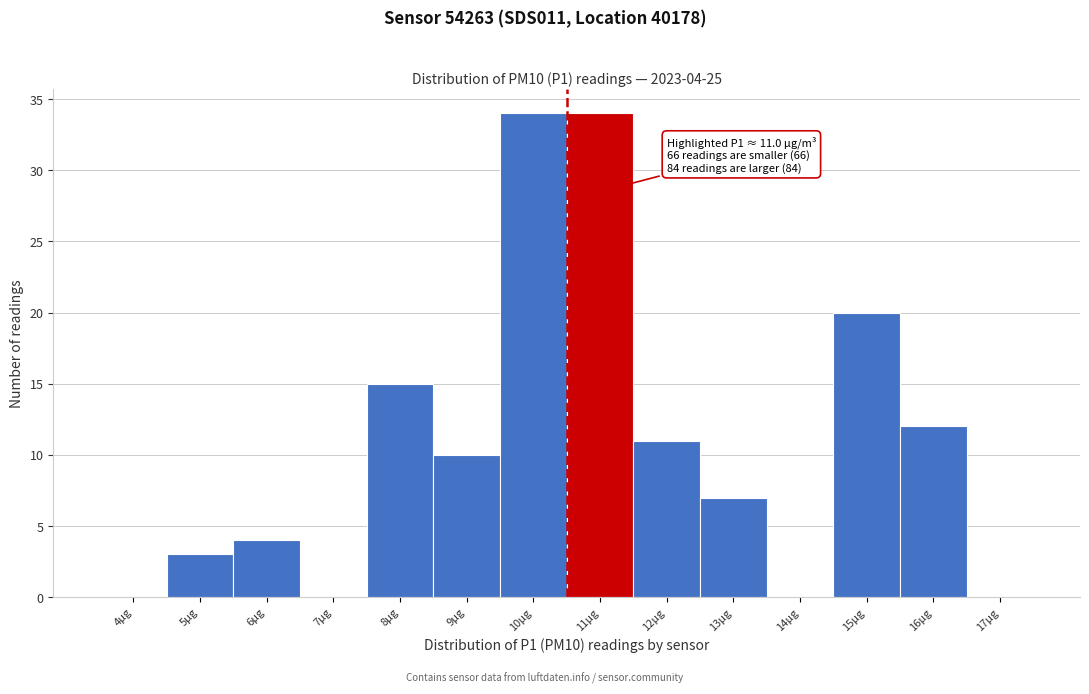

Reading left to right, extract all data points from this chart.

4μg=0	5μg=3	6μg=4	7μg=0	8μg=15	9μg=10	10μg=34	11μg=34	12μg=11	13μg=7	14μg=0	15μg=20	16μg=12	17μg=0